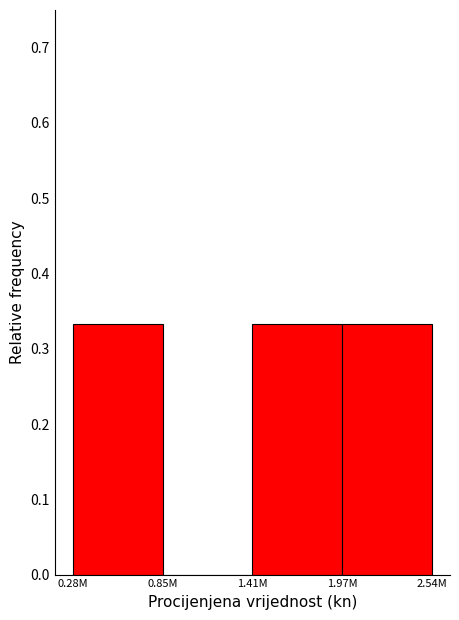

Is it true that the value at 0.28M is 0.5?

False